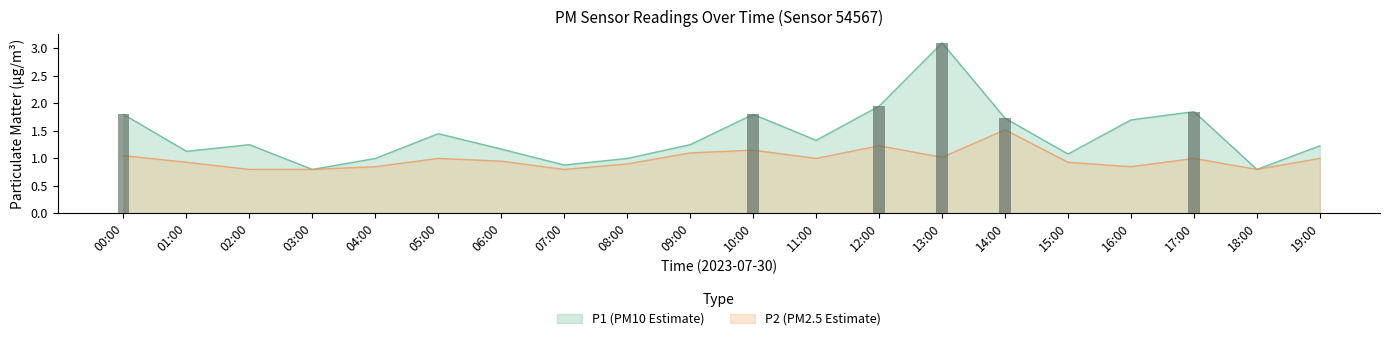

Reading left to right, extract all data points from this chart.

P1: 1.8	1.1	1.2	0.8	1.0	1.4	1.2	0.9	1.0	1.2	1.8	1.3	1.9	3.1	1.7	1.1	1.7	1.9	0.8	1.2
P2: 1.1	0.9	0.8	0.8	0.8	1.0	0.9	0.8	0.9	1.1	1.1	1.0	1.2	1.0	1.5	0.9	0.8	1.0	0.8	1.0